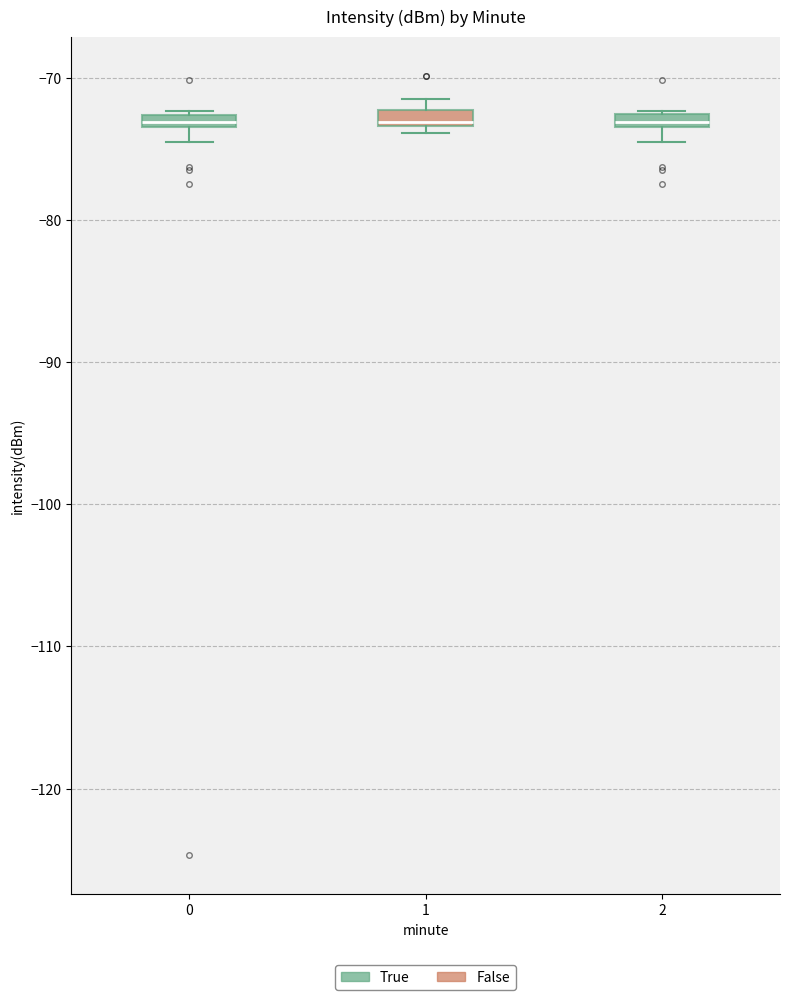

Where is the upper edge of the box at x = 2 on the y-axis? The values are not printed on the chart, so give them approximately, as read against the axis.

-73